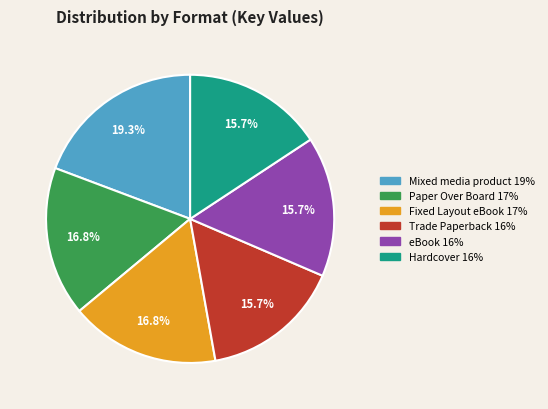

To the nearest percent, what percentage of the pie is Hardcover?

16%